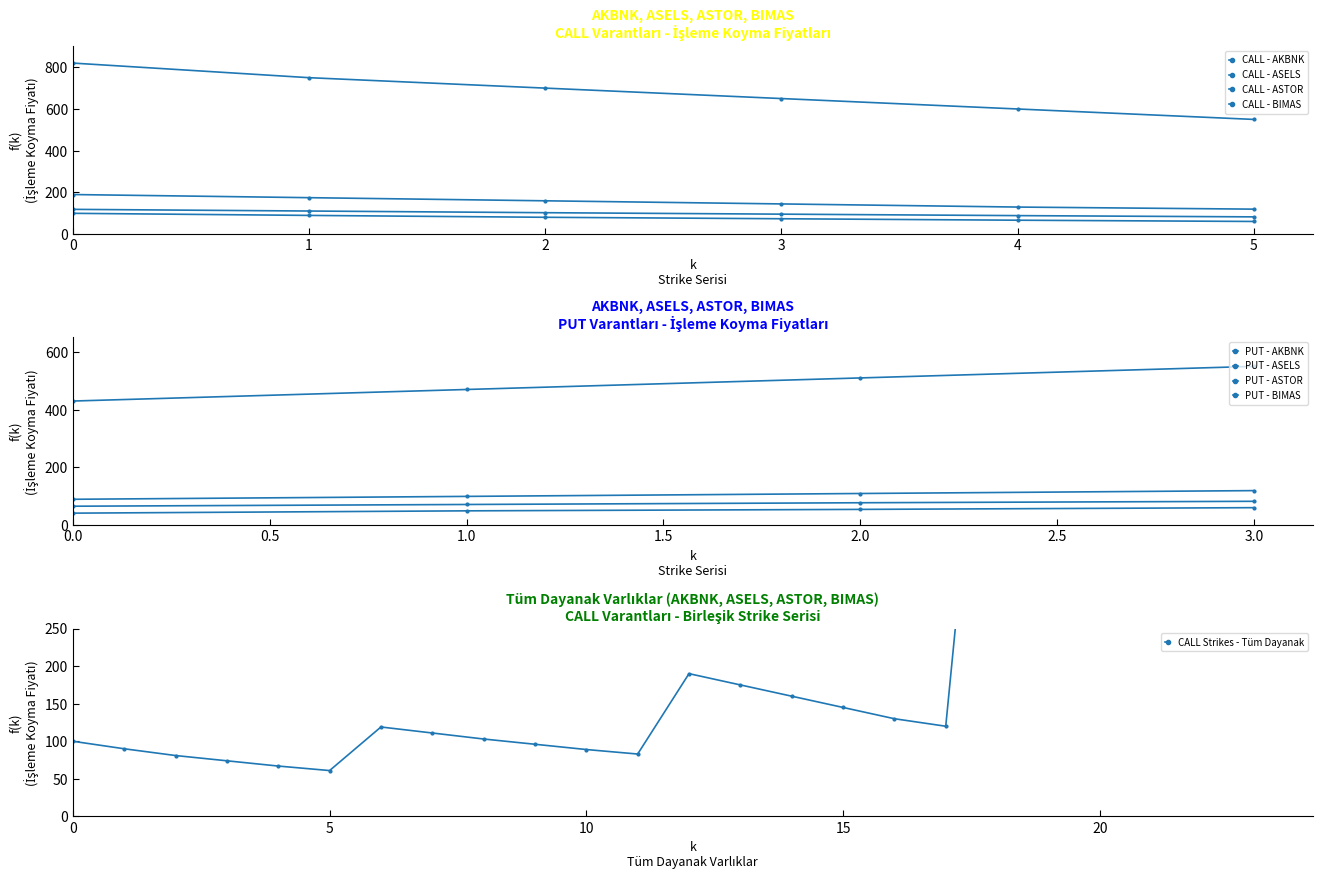

How many values in the CALL - AKBNK series are below 81?

3